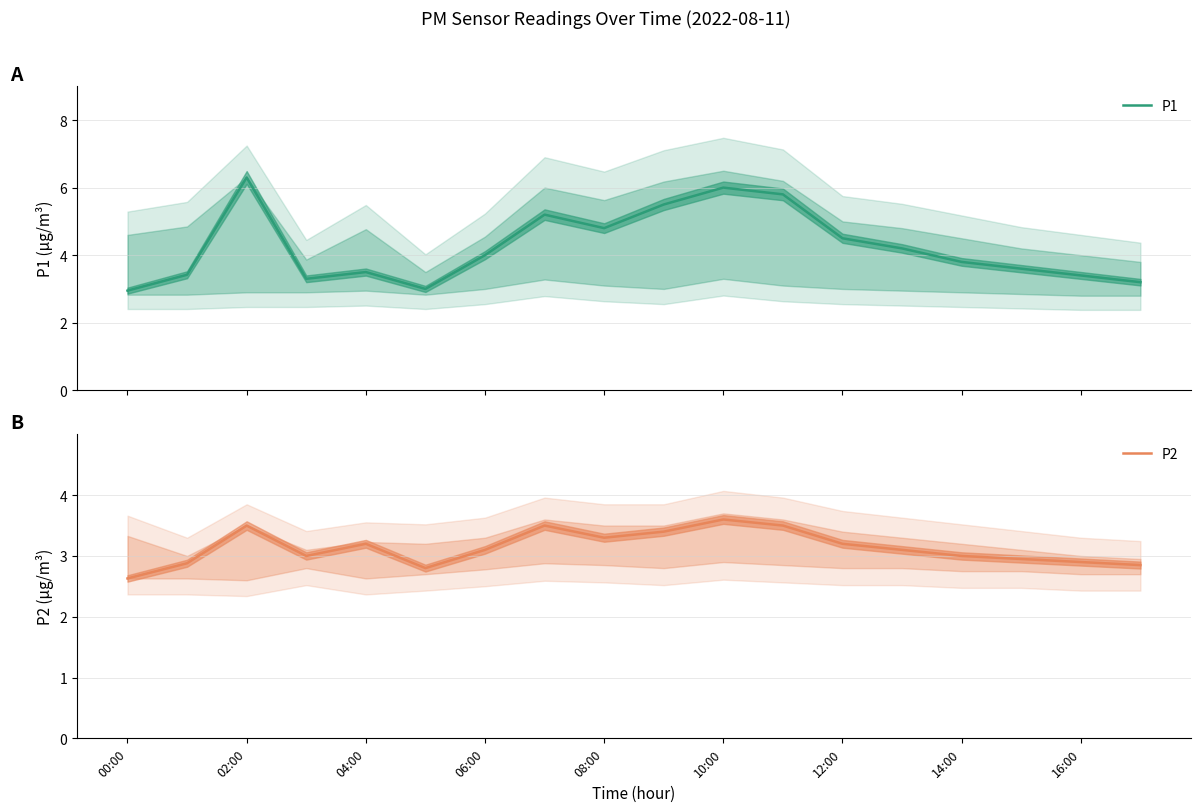

In P2, how many points are lower than both neighbors (excluding endpoints)?

3